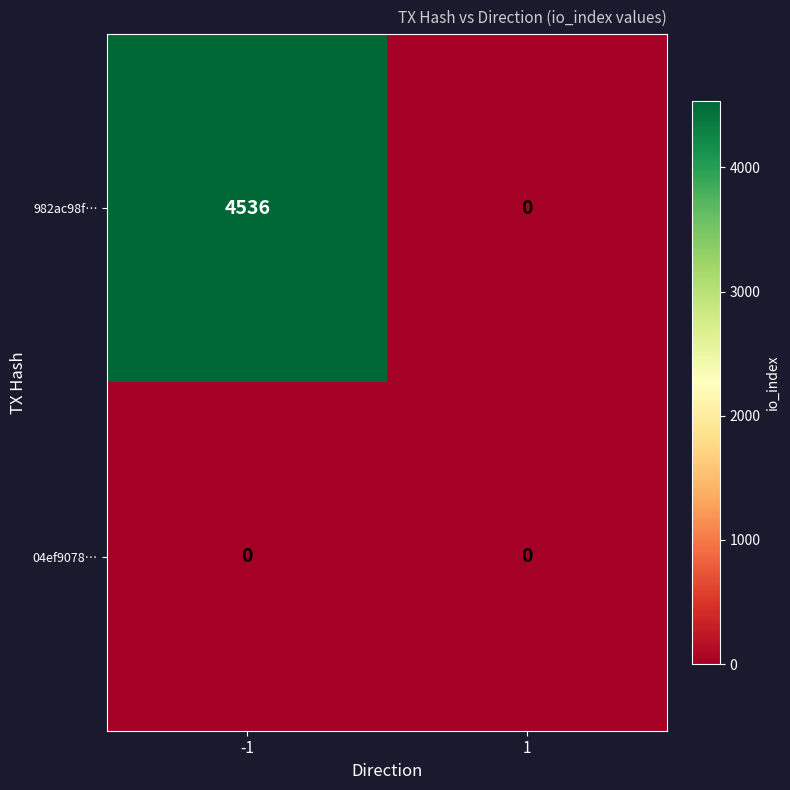

What is the difference between the 982ac98f… values at 1 and -1?

4536